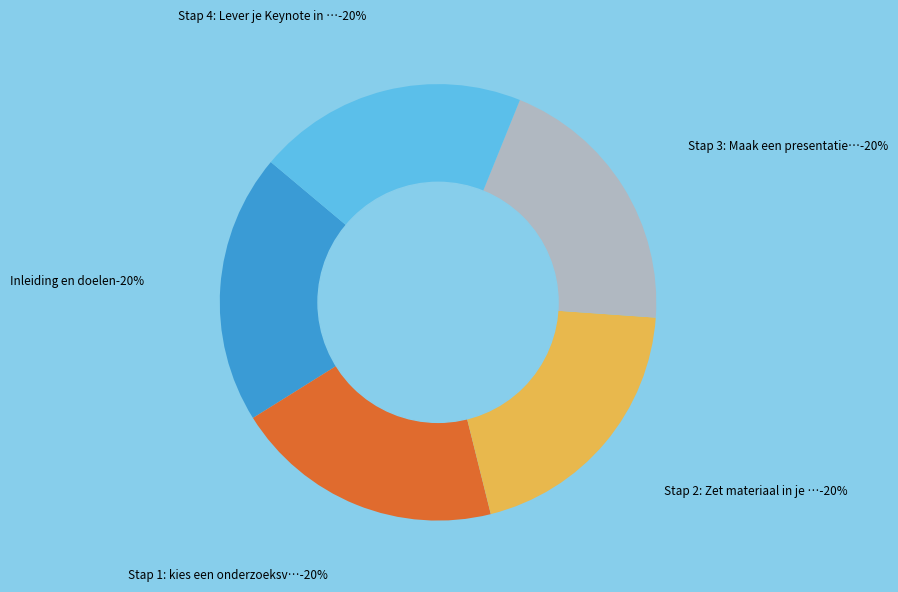

True or false: Stap 1: kies een onderzoeksvraag accounts for 31% of the total.

False